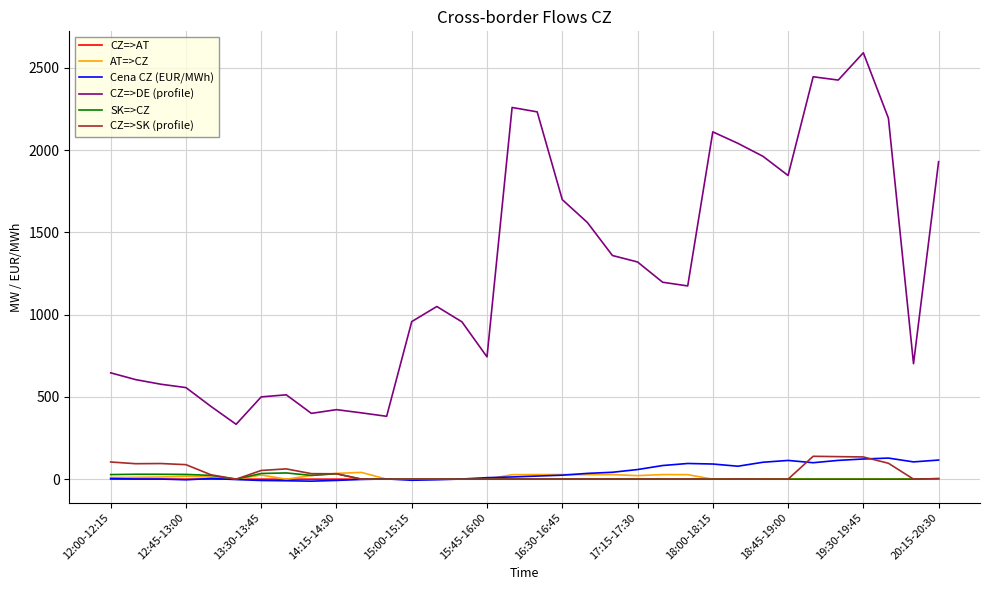

Which series has the largest range (max minus min)?

CZ=>DE (profile)